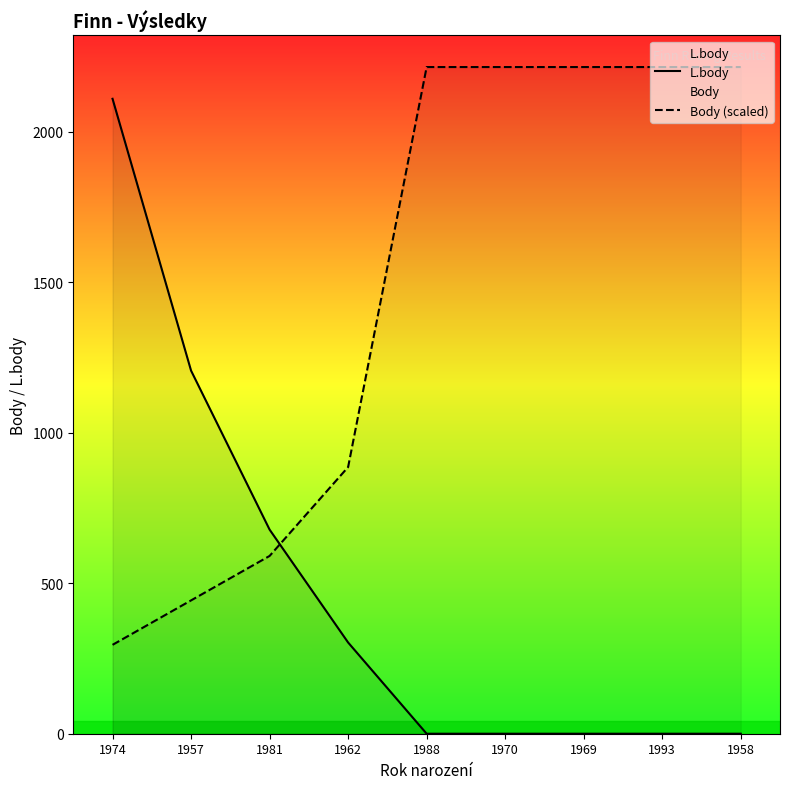

How many values in the L.body series exceed 0?

4